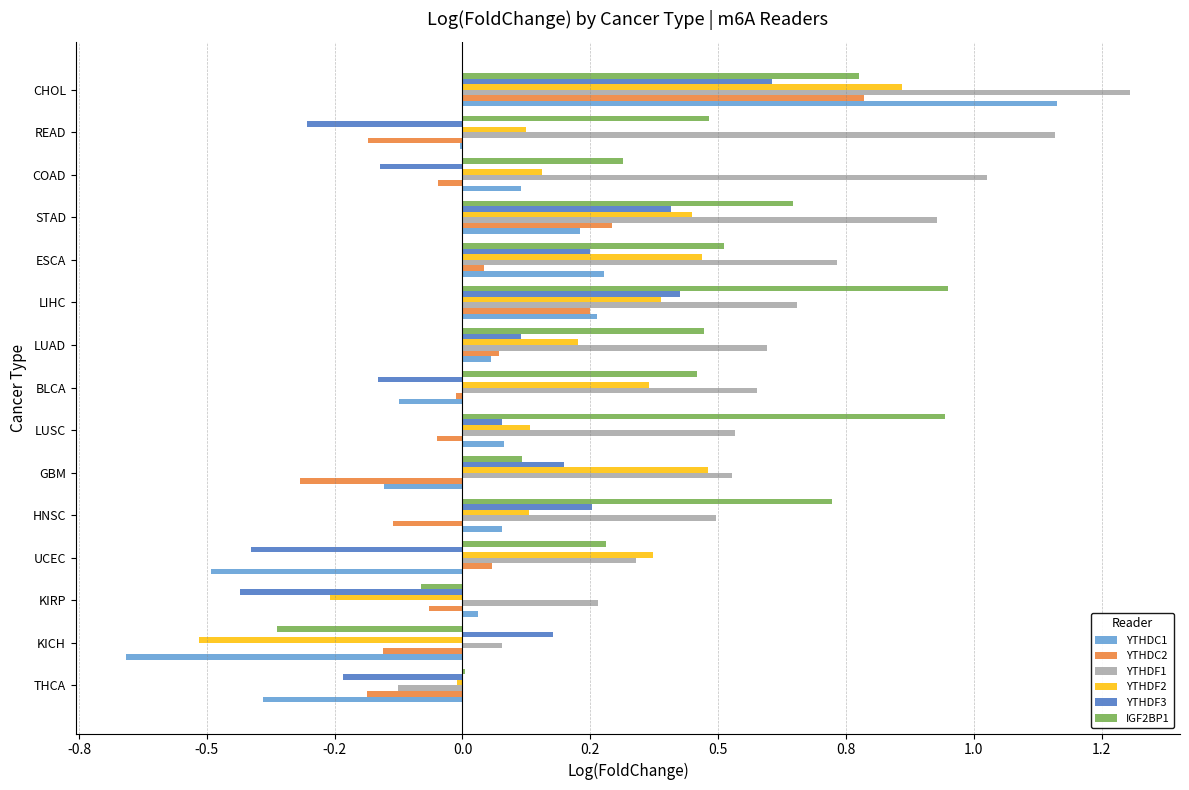

How many data points in IGF2BP1 are above 0?

13